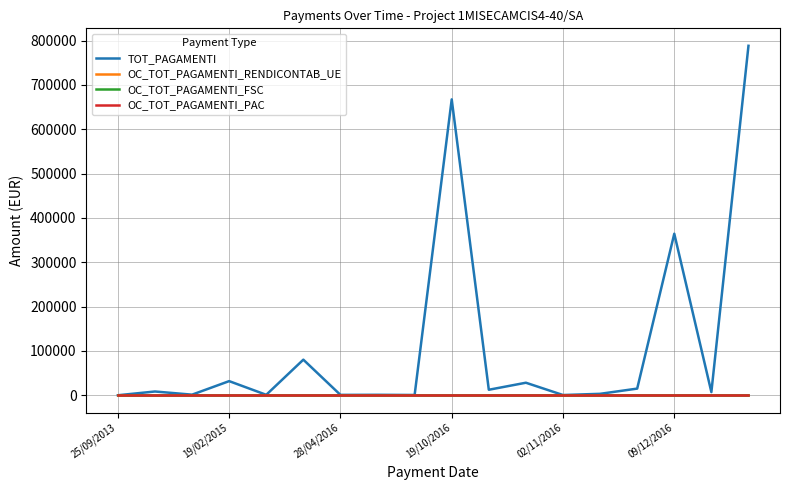

What is the value of the TOT_PAGAMENTI point at the 13th from the left?

503.8